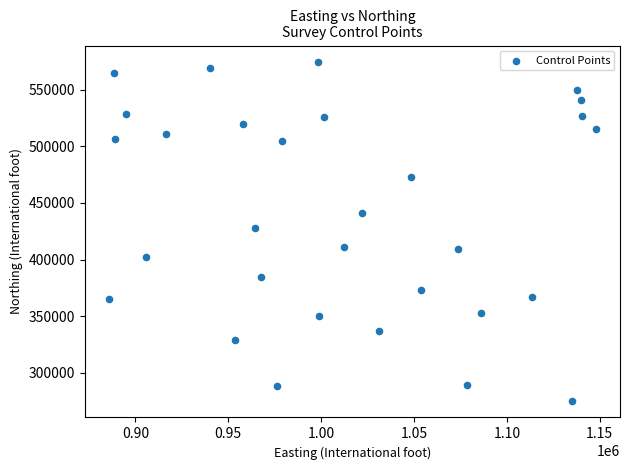

What Y value in the scatter plot is closest to 424798?

428251.9